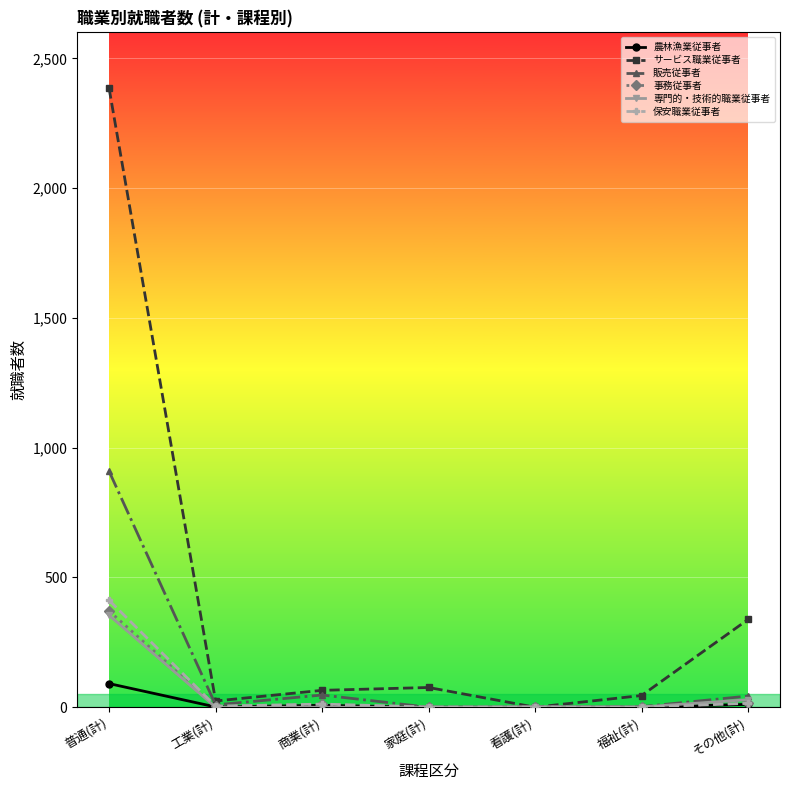

At how many categories does at least one series exceed 245?

2